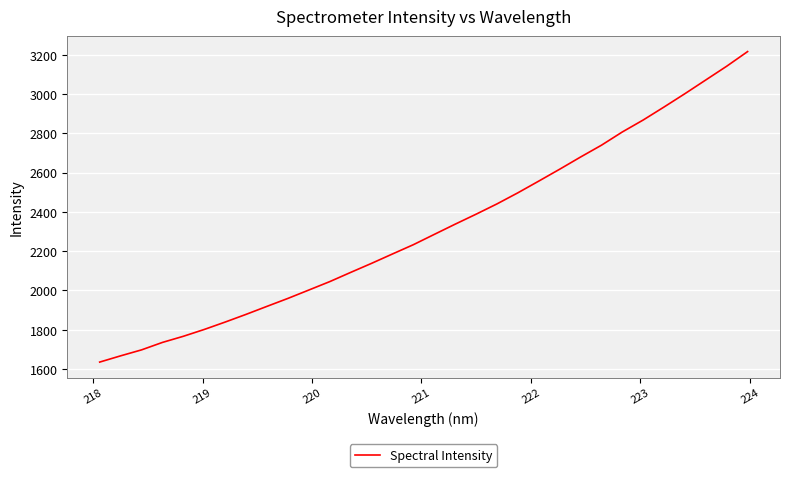

How many values exceed 2285?

16